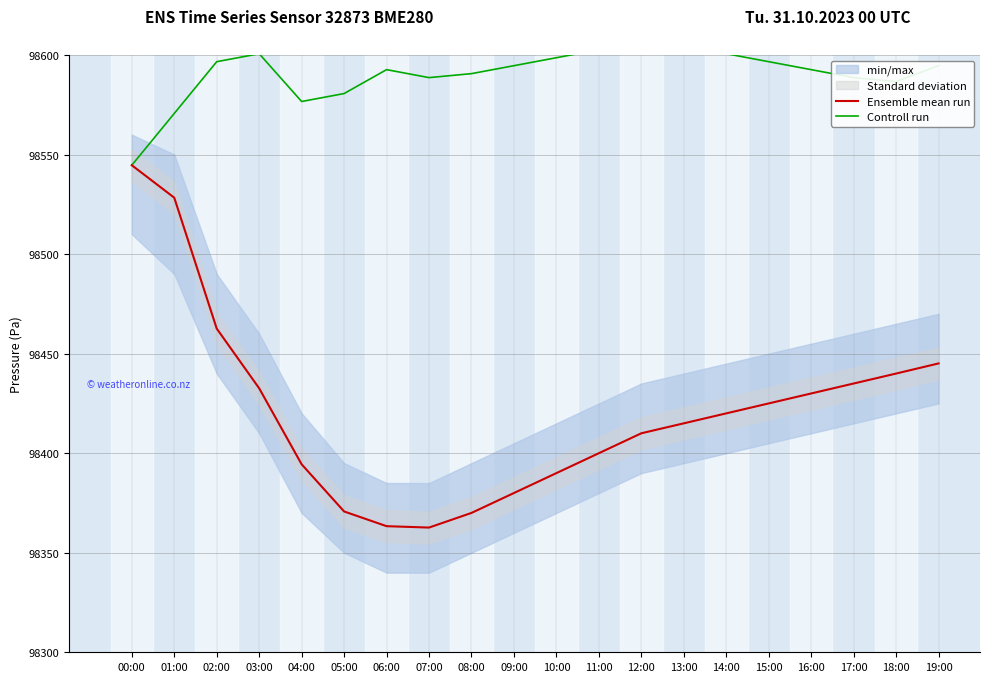

How many series are shown in this chart?

2